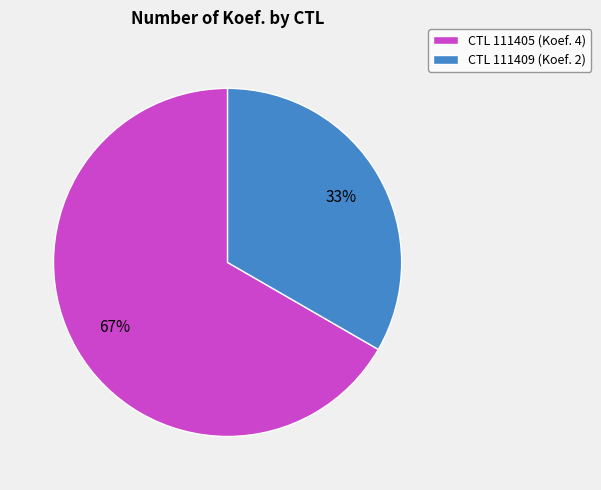

Combined, do CTL 111409 (Koef. 2) and CTL 111405 (Koef. 4) account for over 50%?

Yes